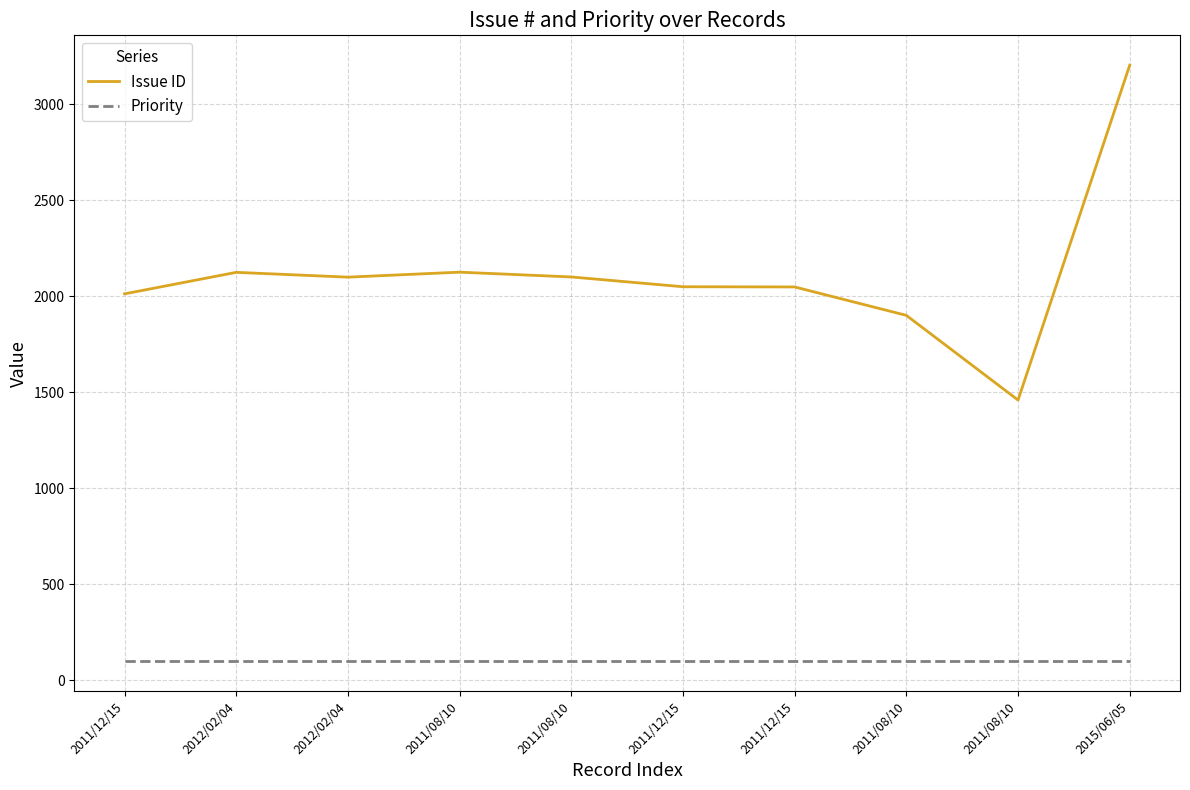

True or false: Issue ID and Priority cross at least once.

False